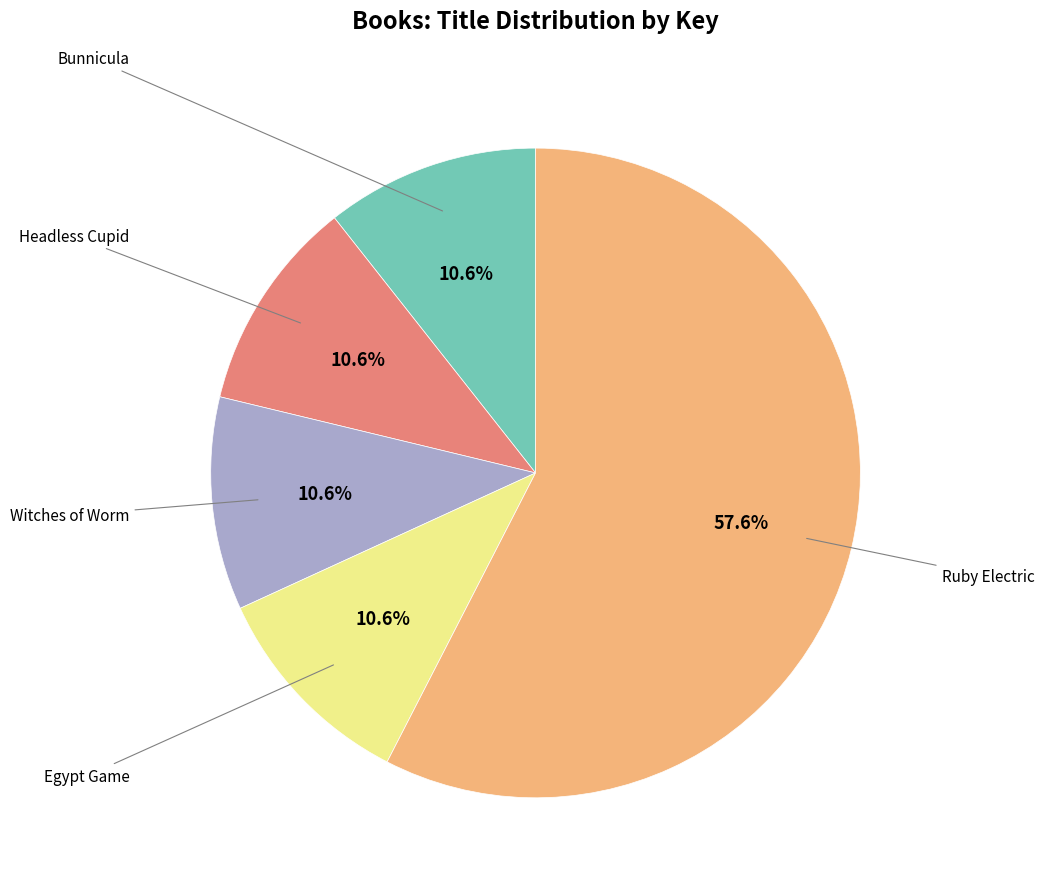

Is there any slice that represents more than half of the pie?

Yes